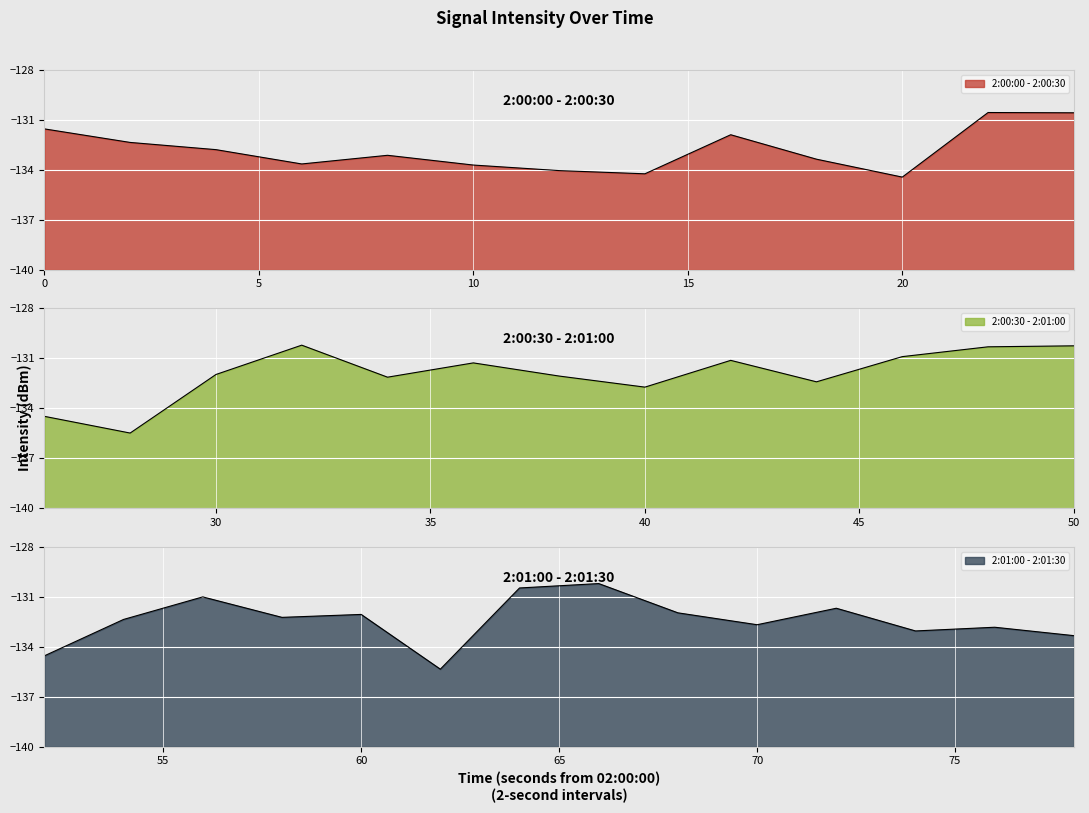

How many interior local valleys (lower than both neighbors) does the data have?

12